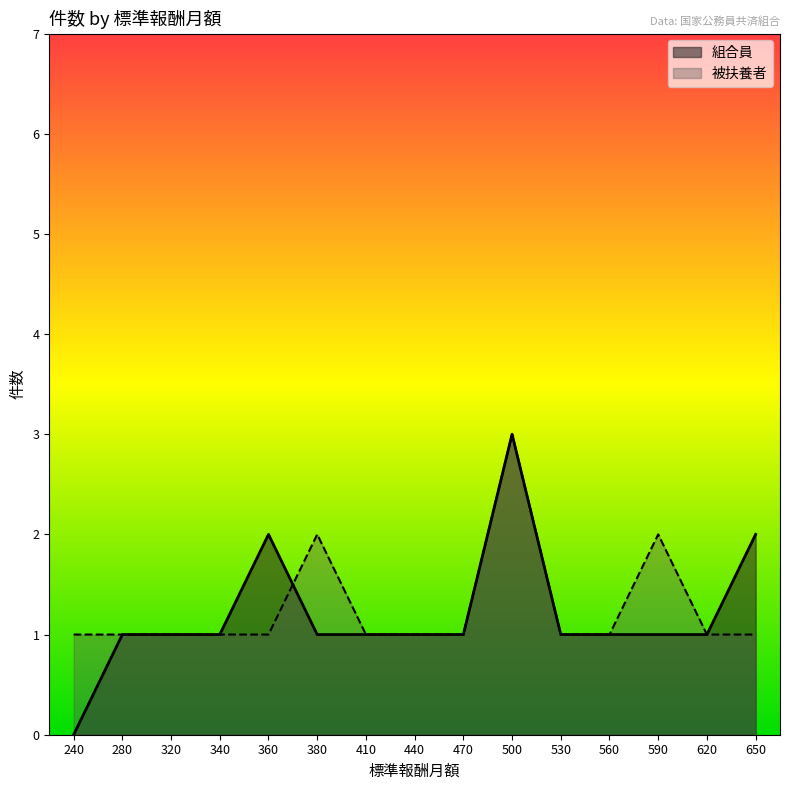

Is the value of 被扶養者 at 500 greater than the value of 組合員 at 360?

Yes